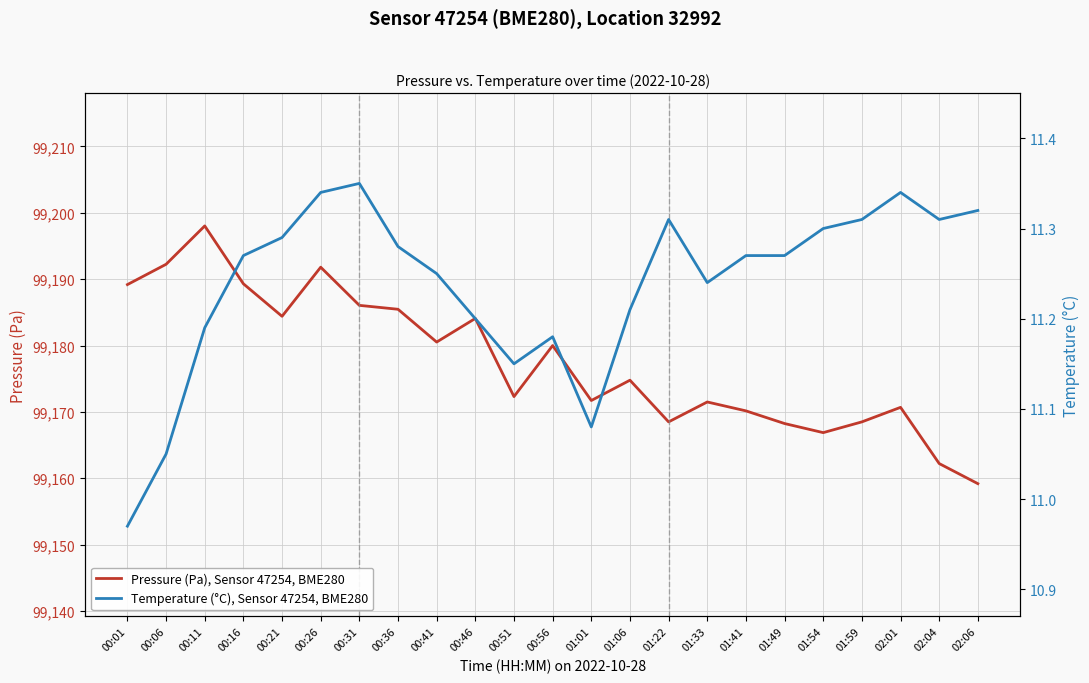

At how many categories does at least one series exceed 75739?

23